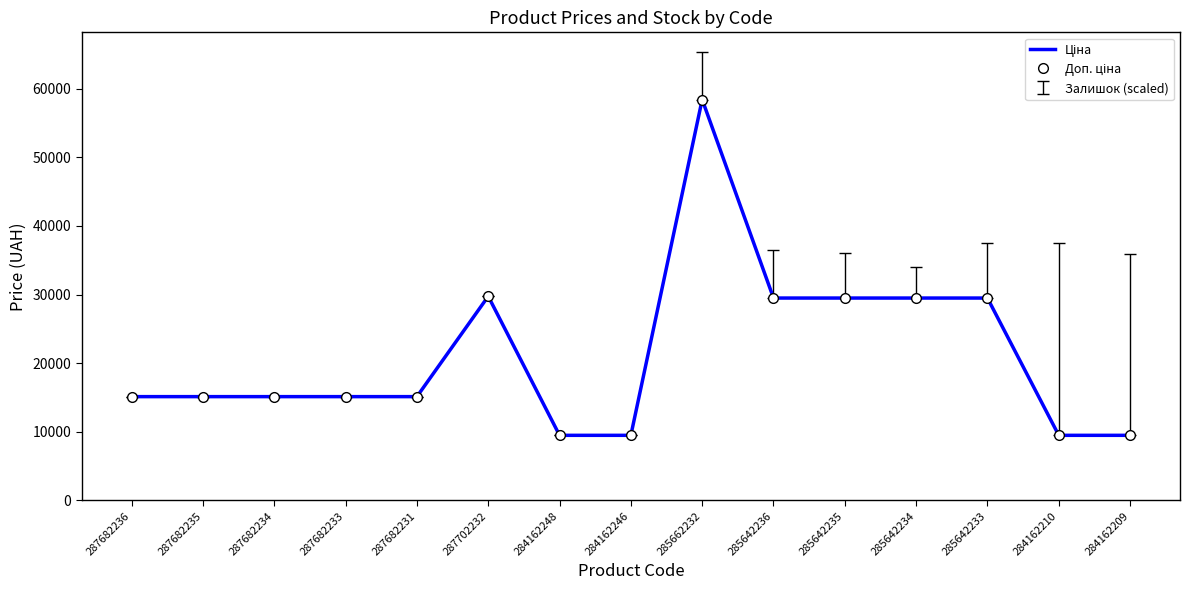

Is it true that Доп. ціна equals 9480.1 at 284162209?

True